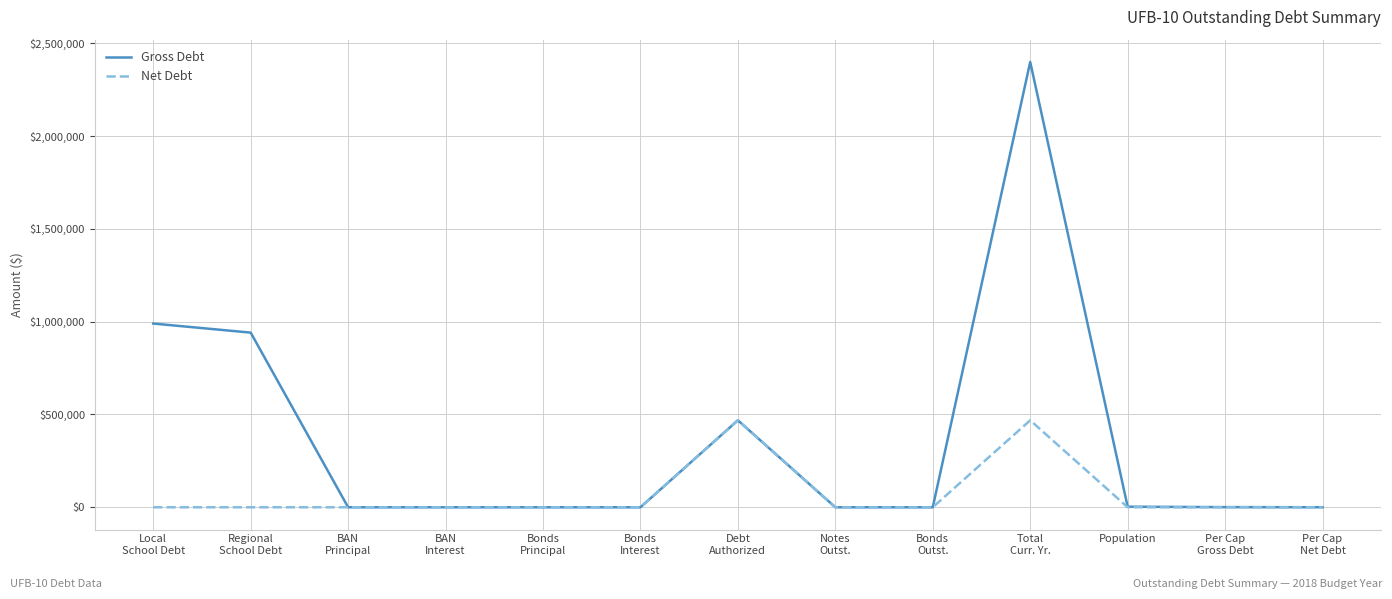

Which series has the largest total across all categories?

Gross Debt